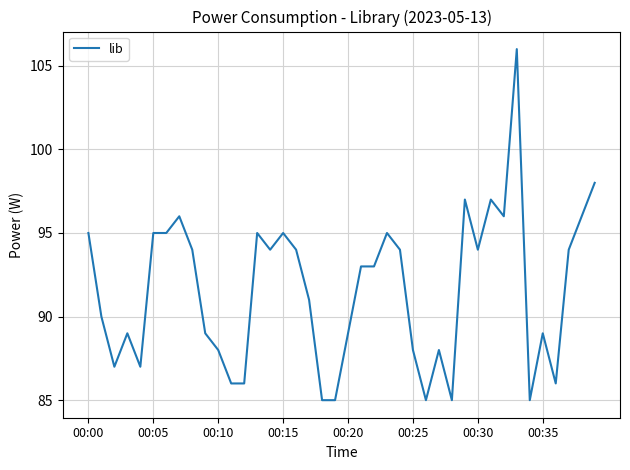

What is the smallest value displayed?

85